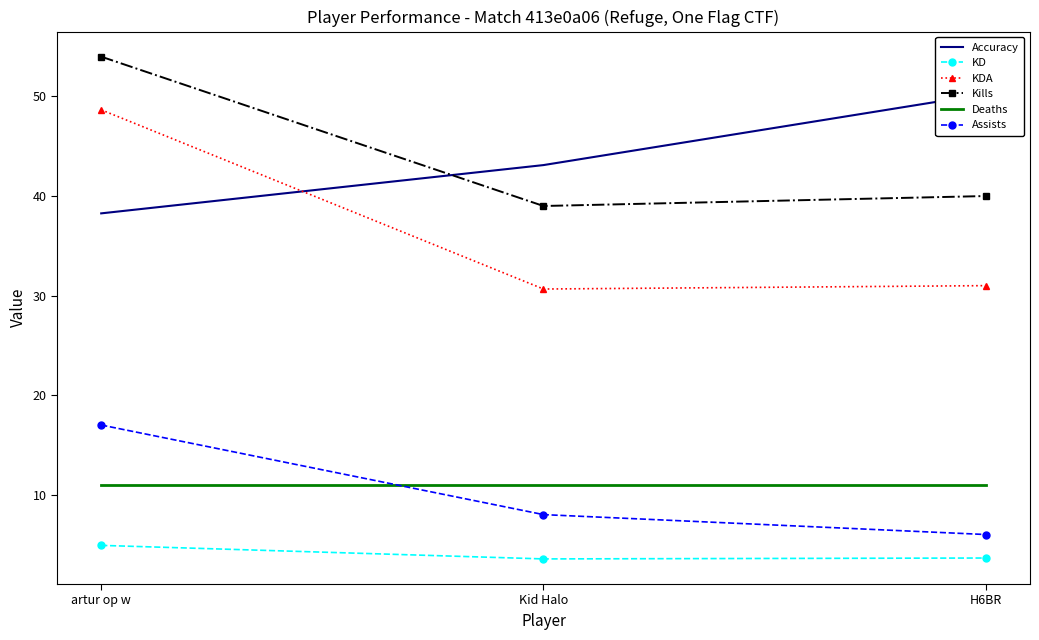

Reading left to right, extract all data points from this chart.

Accuracy: 38.3	43.1	50.3
KD: 4.9	3.5	3.6
KDA: 48.7	30.7	31.0
Kills: 54.0	39.0	40.0
Deaths: 11.0	11.0	11.0
Assists: 17.0	8.0	6.0